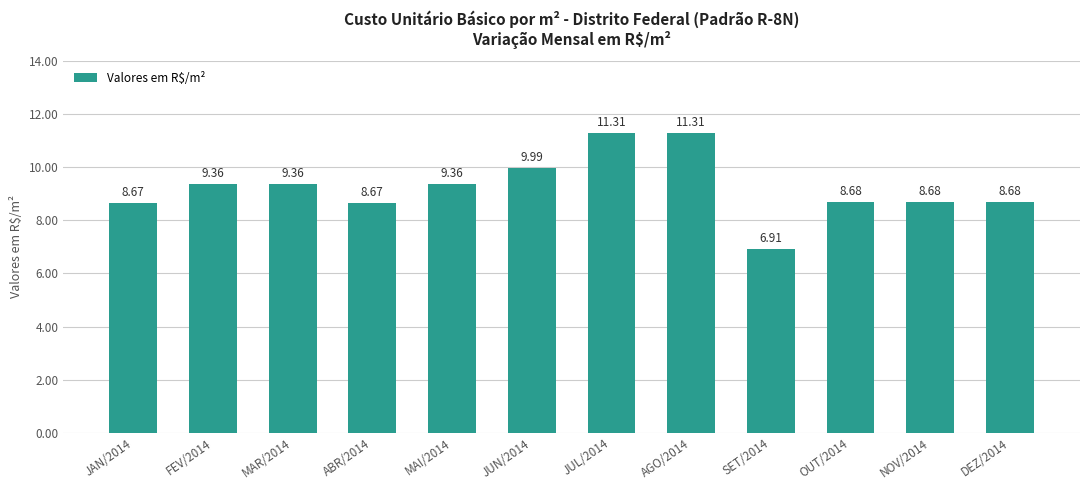

What is the difference between the values at NOV/2014 and SET/2014?

1.8